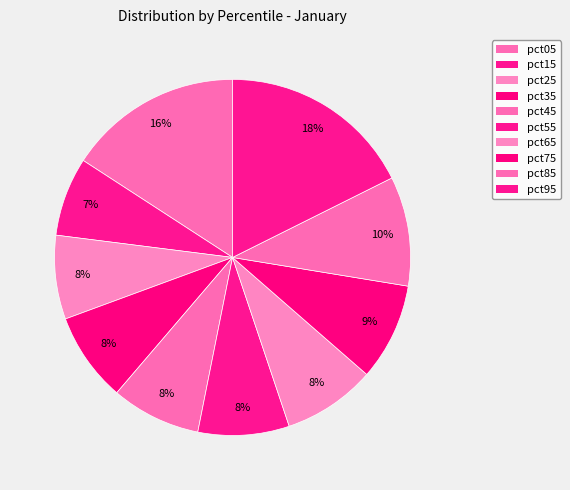

How many segments does this pie chart have?

10